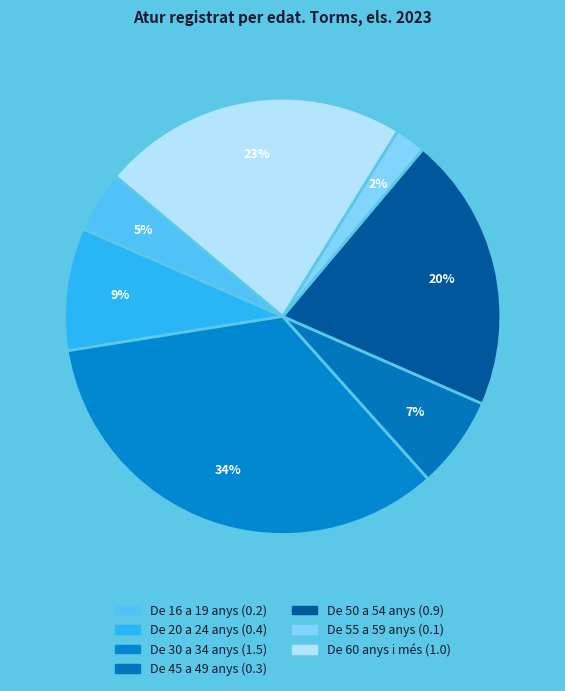

How many segments does this pie chart have?

7